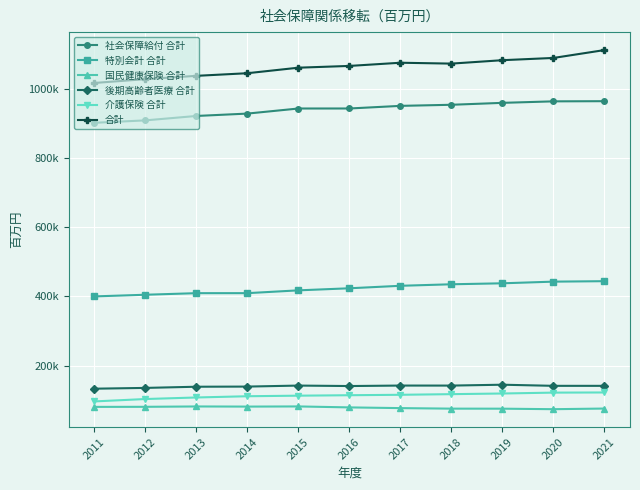

What are all the series names shown in the legend?

社会保障給付 合計, 特別会計 合計, 国民健康保険 合計, 後期高齢者医療 合計, 介護保険 合計, 合計